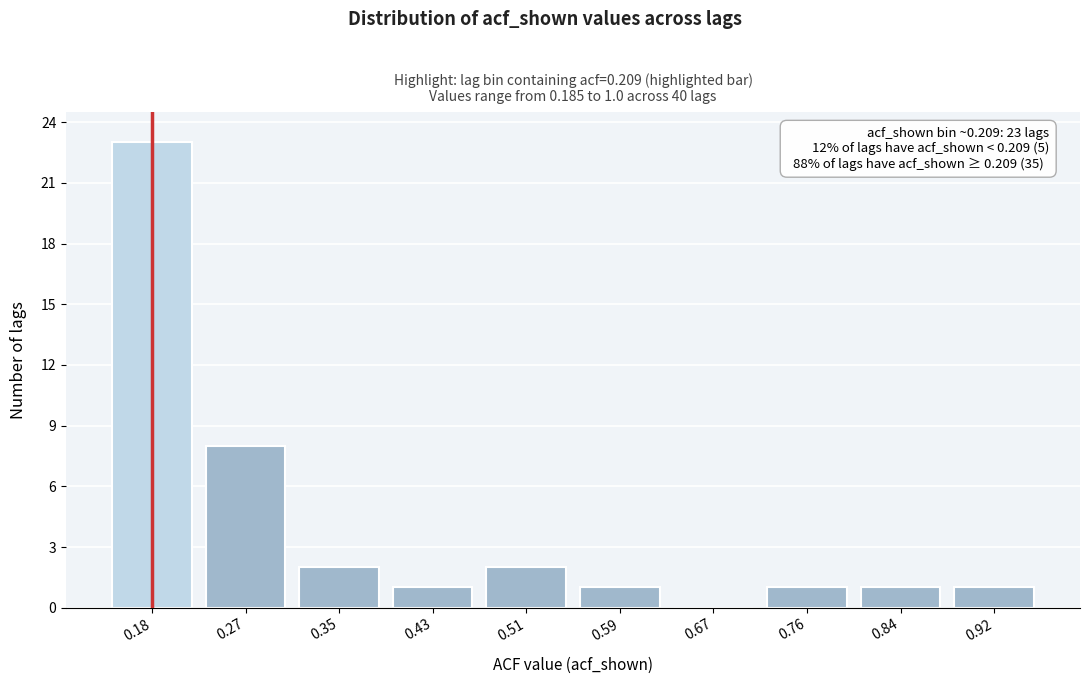

Reading left to right, list all the values displayed in this chart.

0.18=23	0.27=8	0.35=2	0.43=1	0.51=2	0.59=1	0.67=0	0.76=1	0.84=1	0.92=1